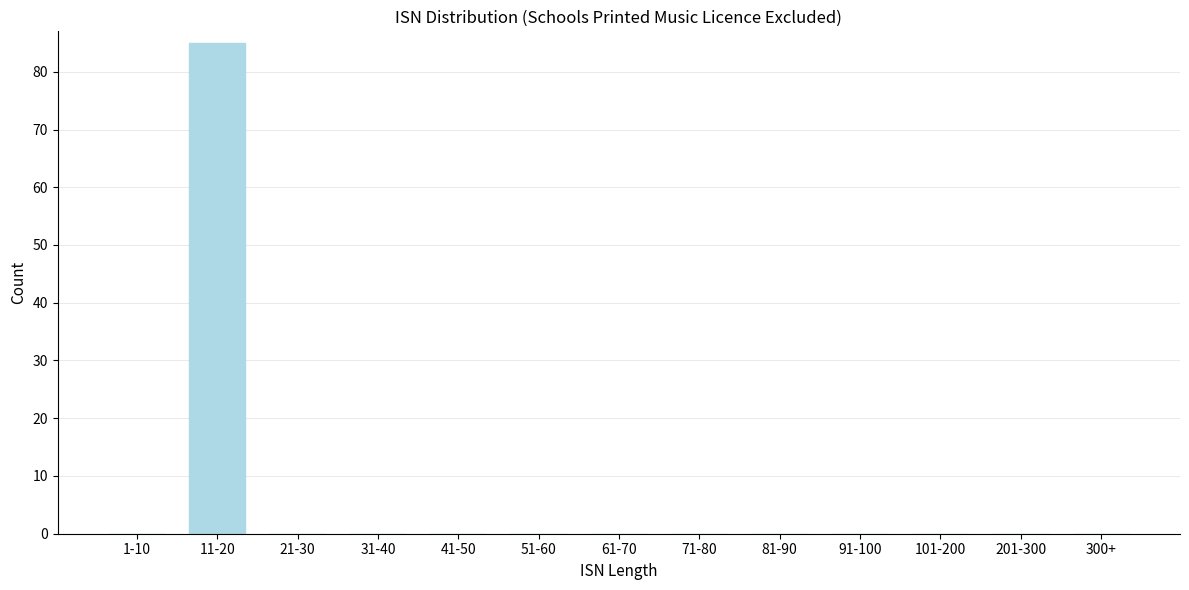

Reading left to right, list all the values displayed in this chart.

1-10=0	11-20=85	21-30=0	31-40=0	41-50=0	51-60=0	61-70=0	71-80=0	81-90=0	91-100=0	101-200=0	201-300=0	300+=0